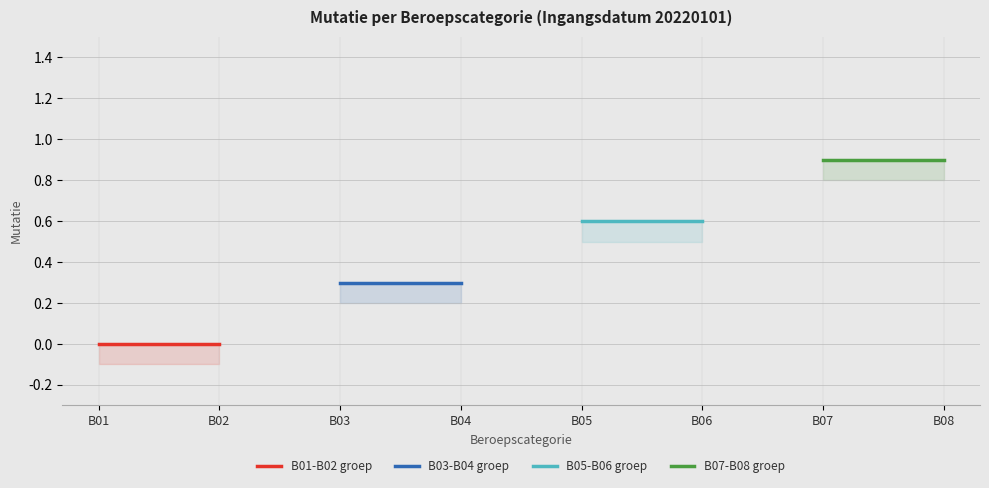

Is this an area chart (filled region under the line)?

No